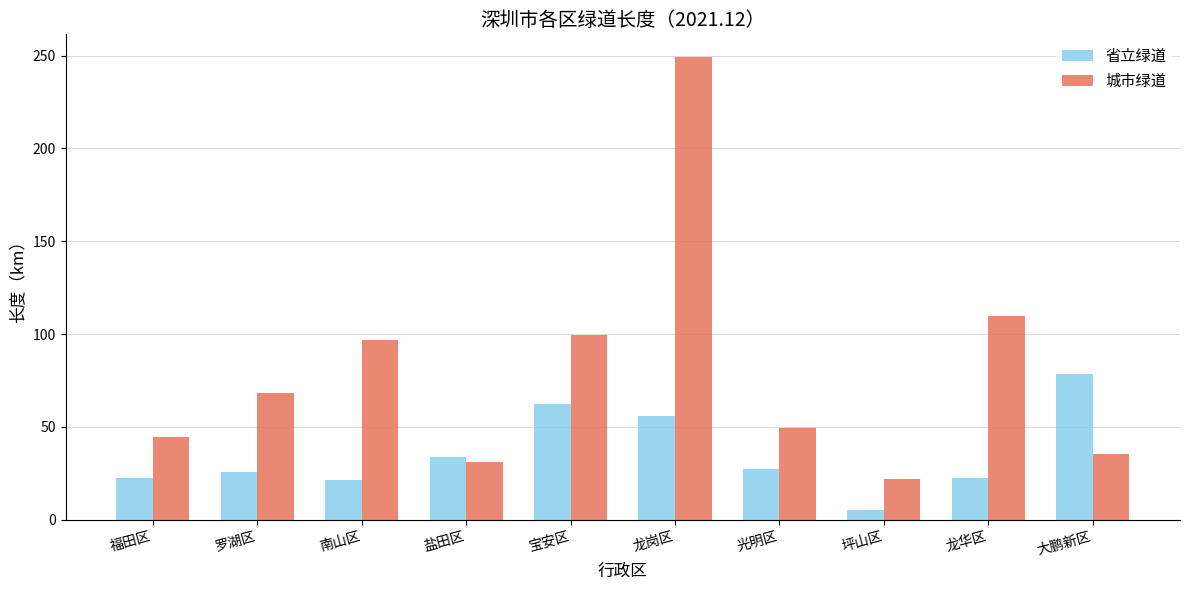

What is the difference between the highest and lowest values at 龙岗区?

193.3